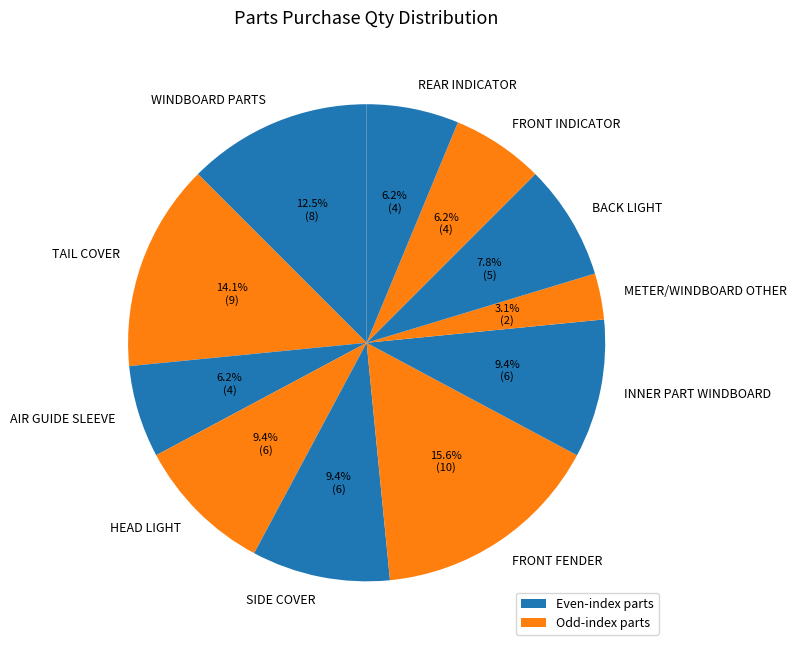

Does WINDBOARD PARTS account for over 50% of the chart?

No